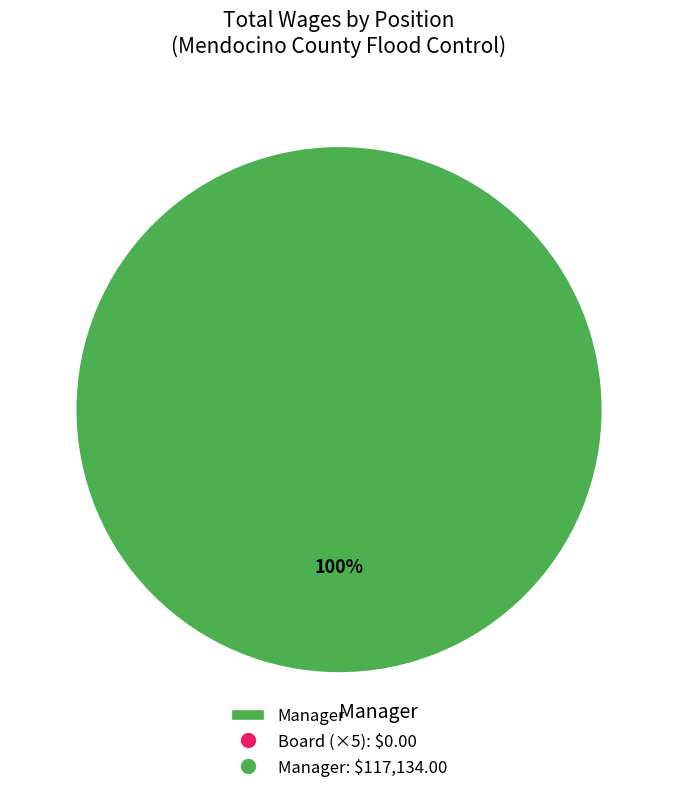

The Manager slice represents 91% of the pie. True or false?

False